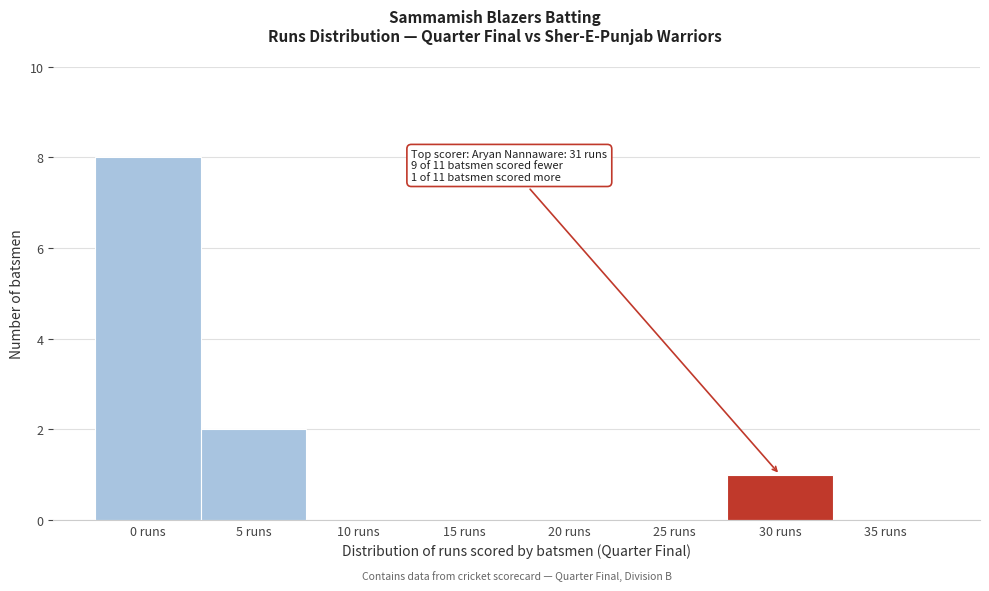

Reading left to right, list all the values displayed in this chart.

0 runs=8	5 runs=2	10 runs=0	15 runs=0	20 runs=0	25 runs=0	30 runs=1	35 runs=0